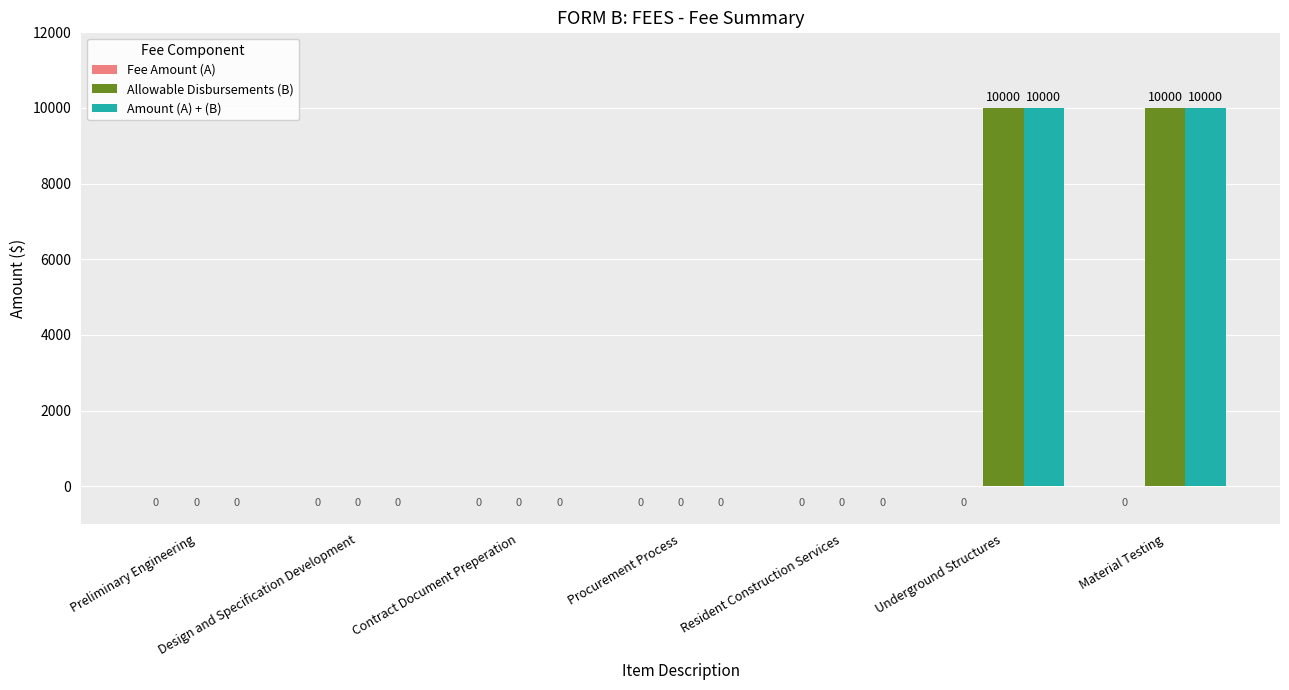

The value of Allowable Disbursements (B) at Resident Construction Services is 5149. True or false?

False